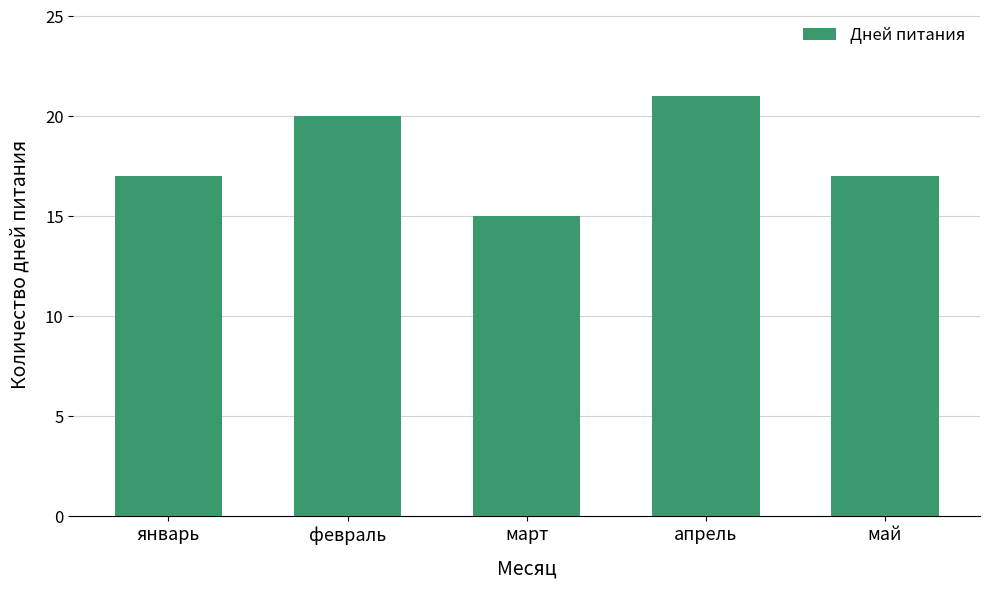

What is the approximate value at май?

17